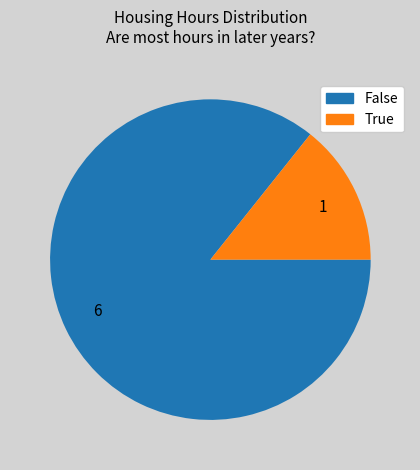

Combined, do 1 and 6 account for over 50%?

Yes